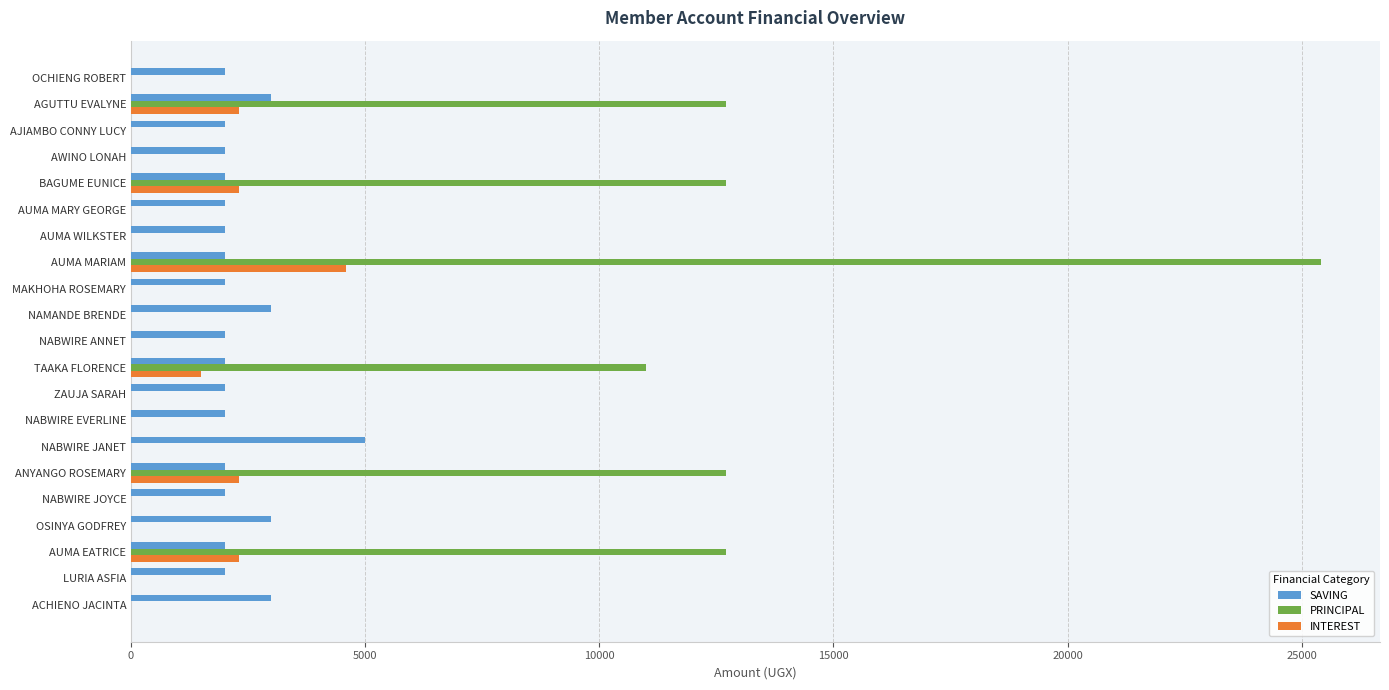

At which category is the sum across all series the highest?

AUMA MARIAM